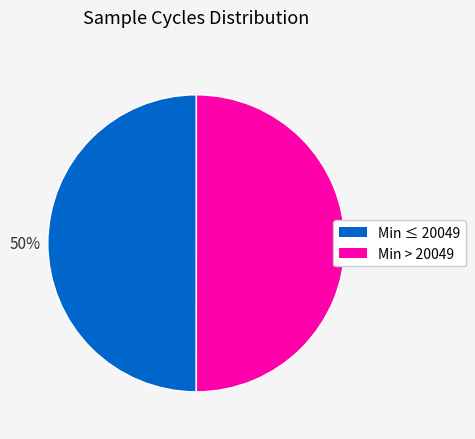

To the nearest percent, what is the average slice percentage?

50%